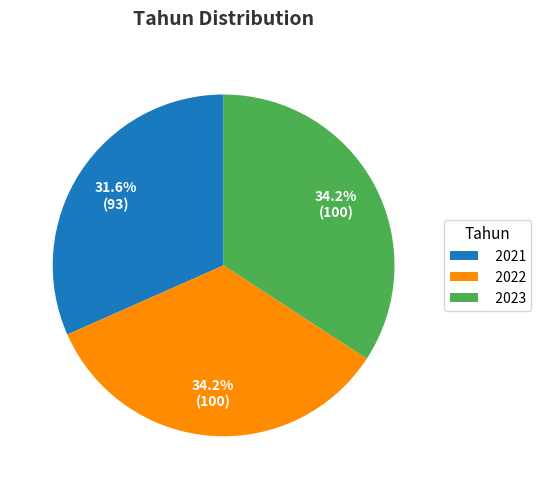

What percentage is NOT represented by 2023?

65.8%